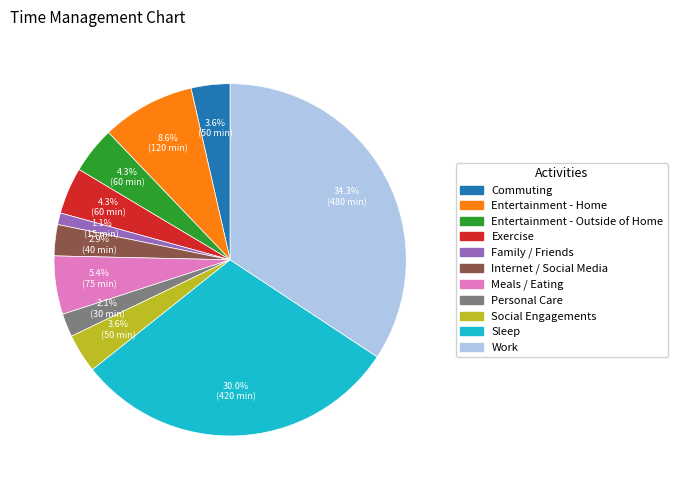

True or false: Family / Friends accounts for 1% of the total.

True